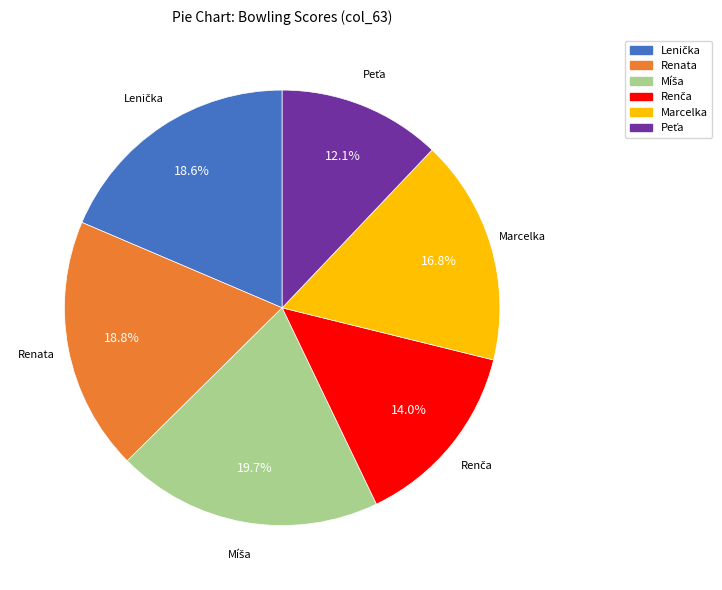

How many segments does this pie chart have?

6